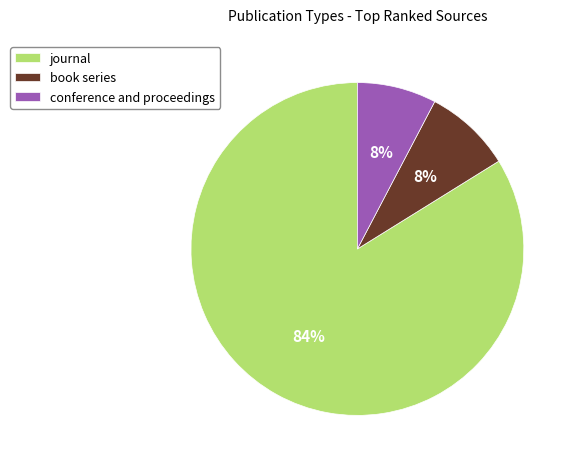

True or false: book series accounts for 22% of the total.

False